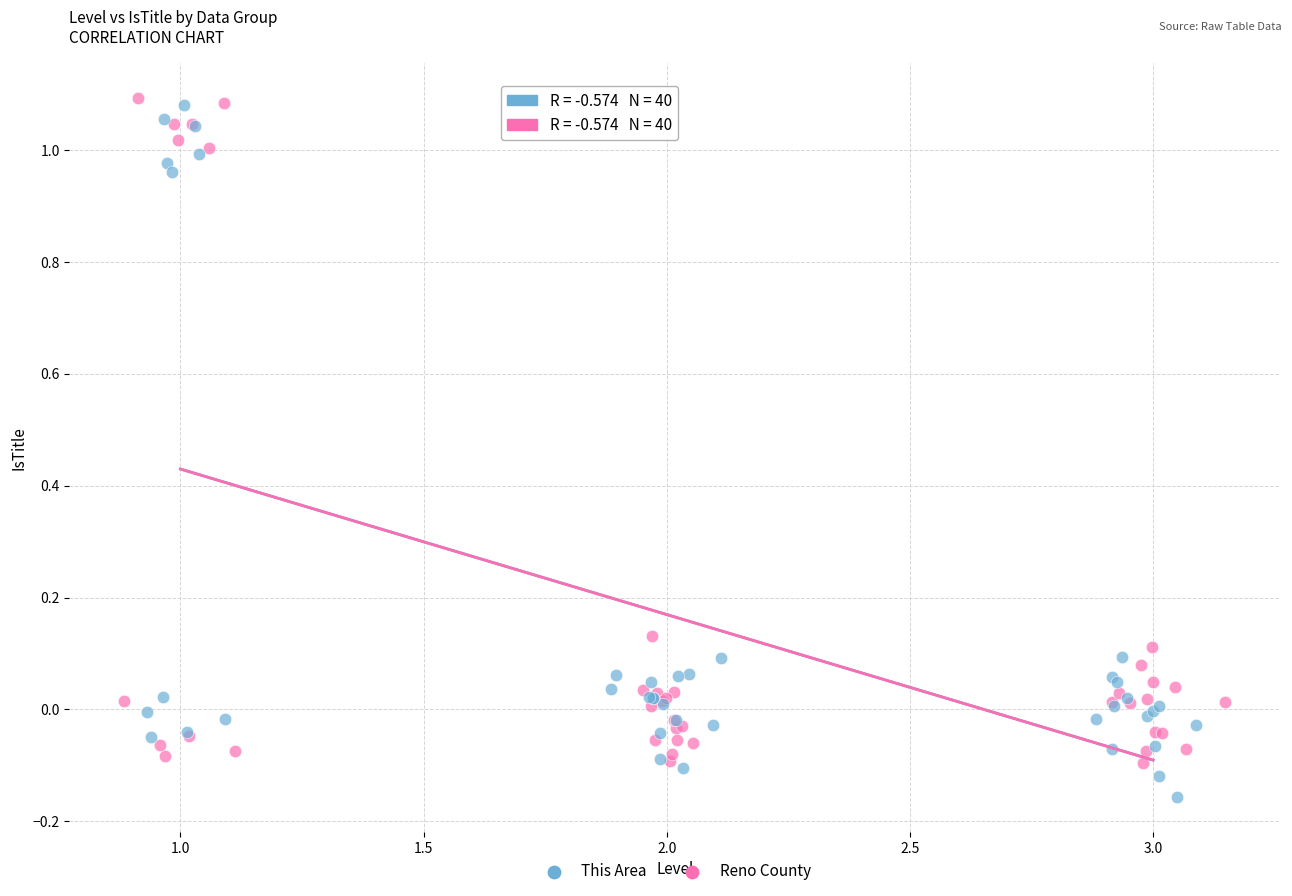

Which series has the largest Y range (max minus min)?

This Area